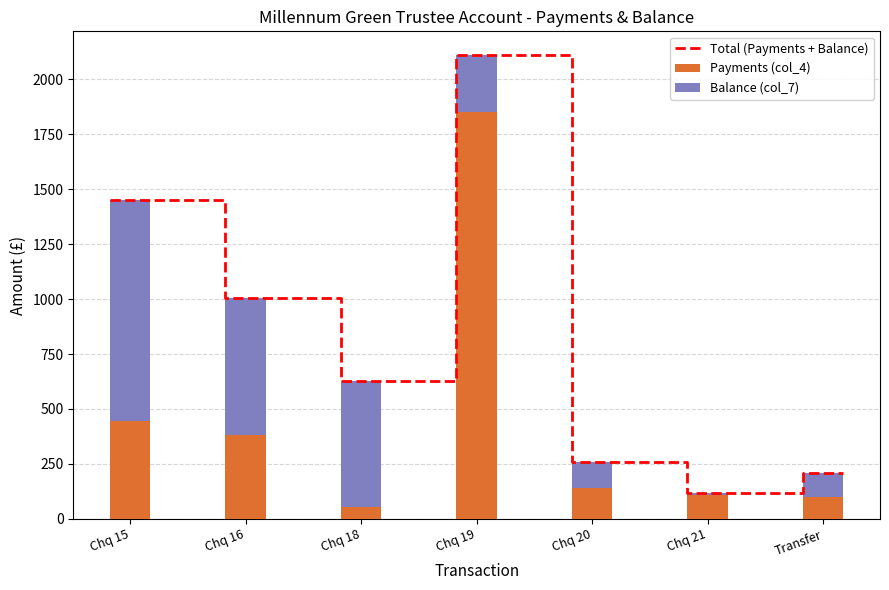

At how many categories does at least one series exceed 1665?

1